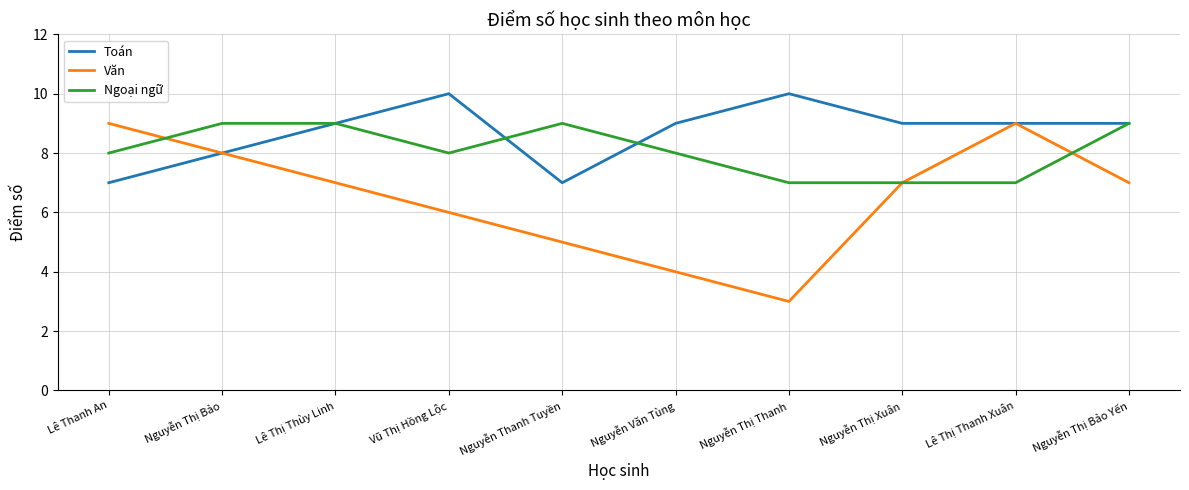

What is the highest value of the Văn series?

9